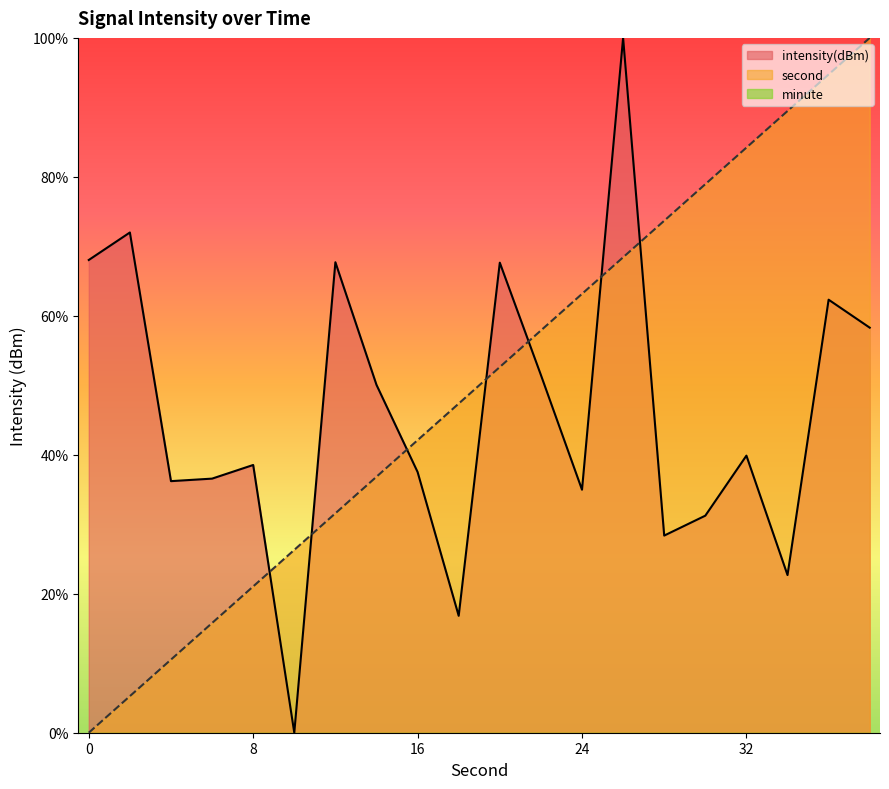

List the labels in order of intensity(dBm) value, largest first.

26, 2, 0, 12, 20, 36, 38, 22, 14, 32, 8, 16, 6, 4, 24, 30, 28, 34, 18, 10